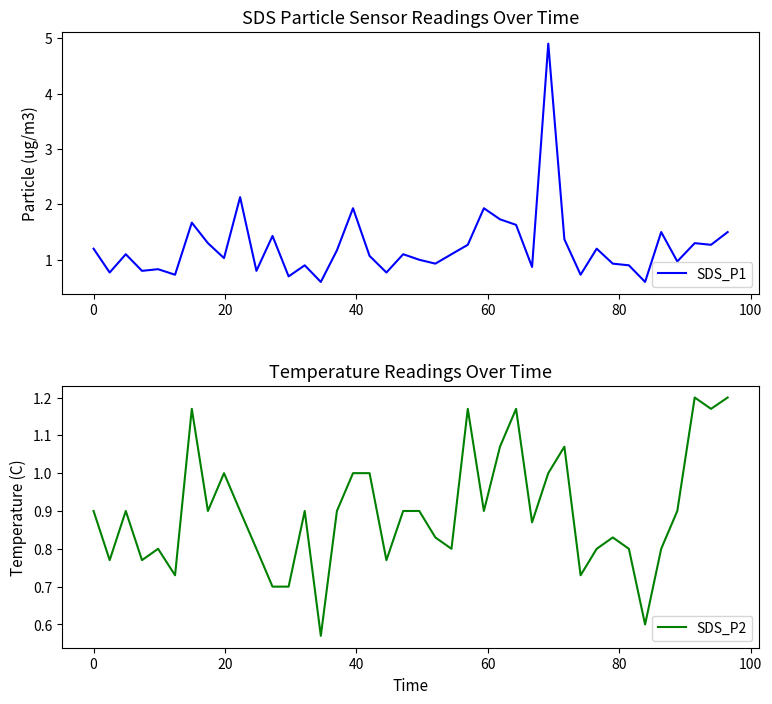

Which series has the largest range (max minus min)?

SDS_P1